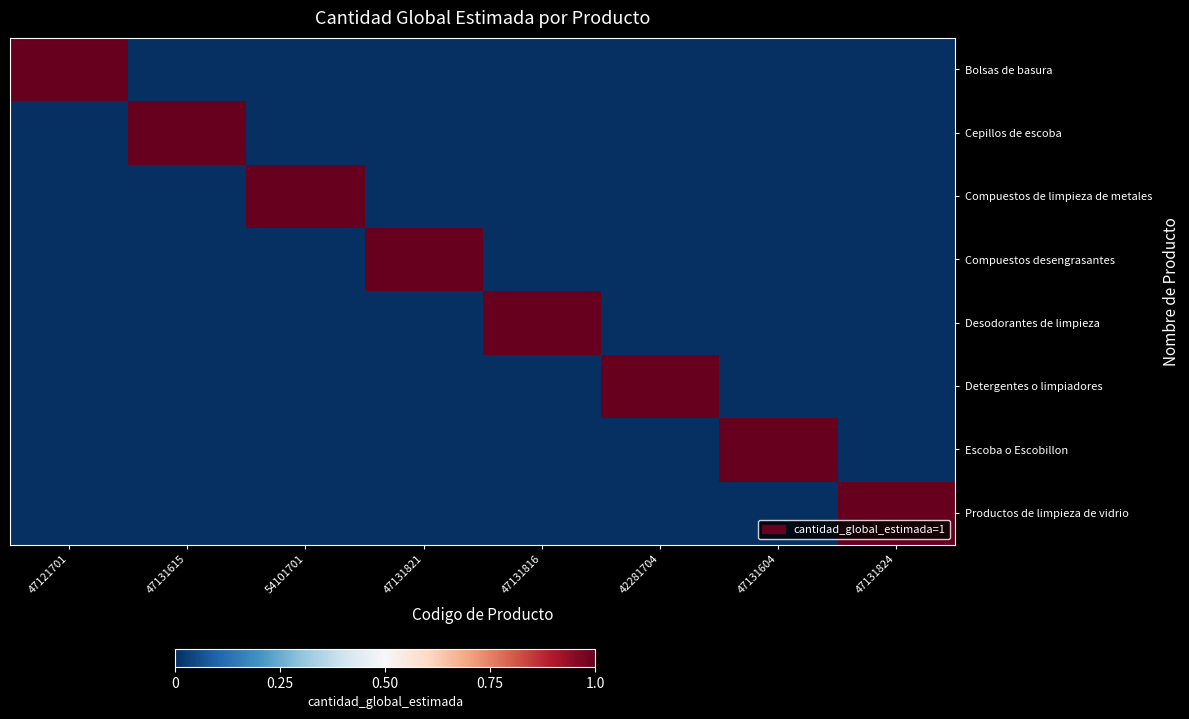

Between 47131816 and 47121701, which is larger?

47121701